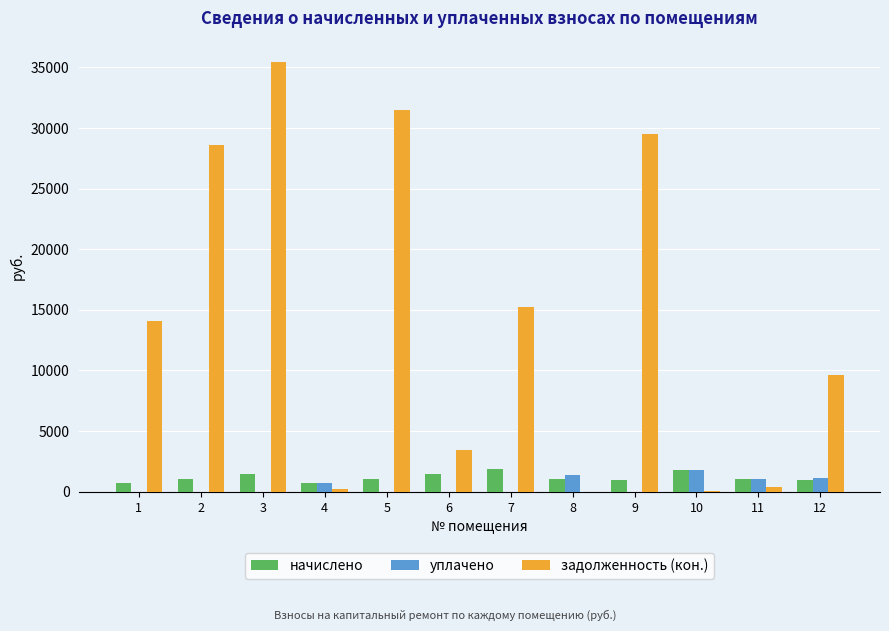

Which series changed the most between 4 and 12?

задолженность (кон.)